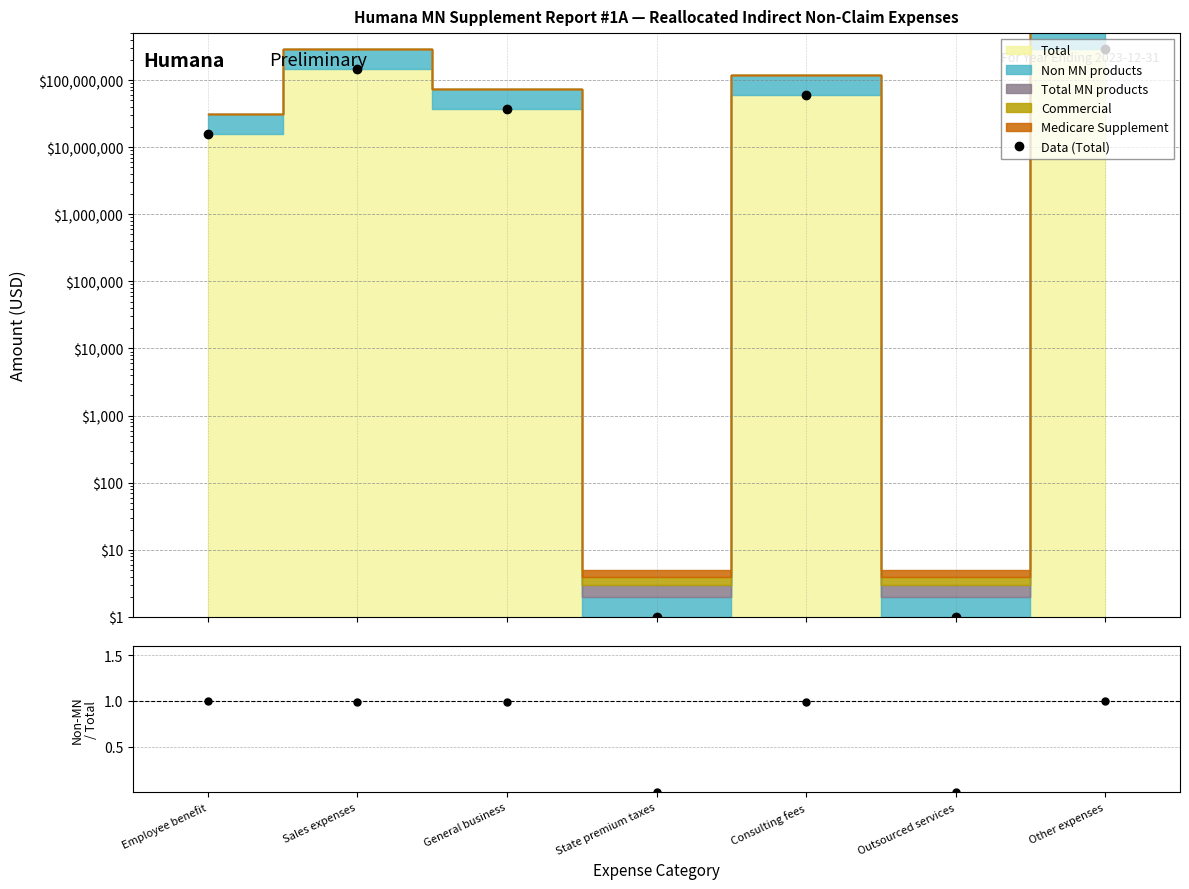

How many categories are shown in the chart?

7